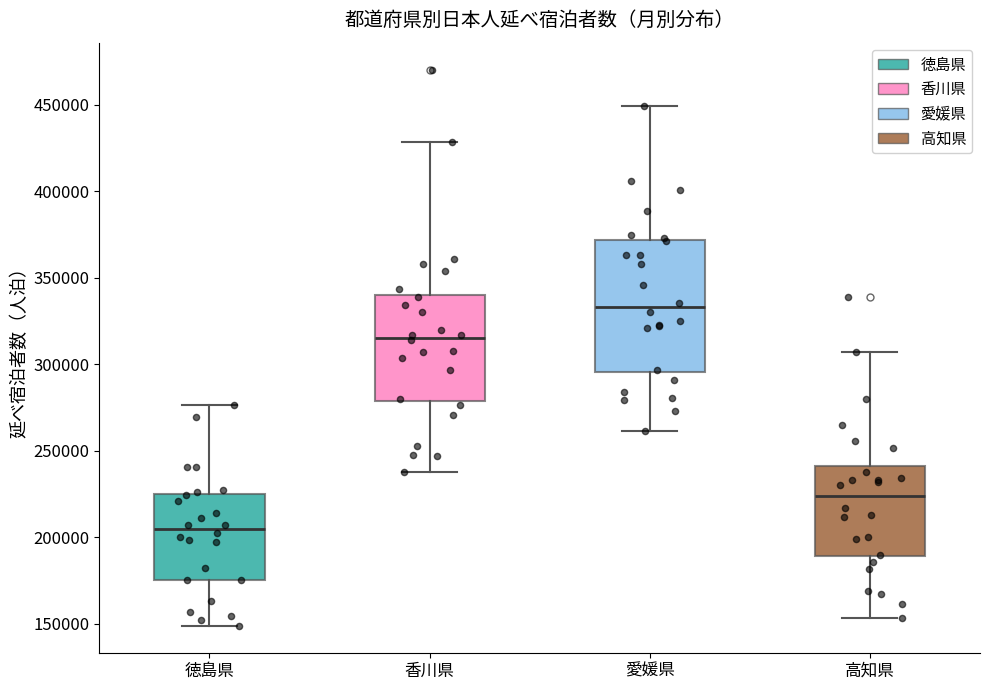

Which box's median line is the lowest?

徳島県